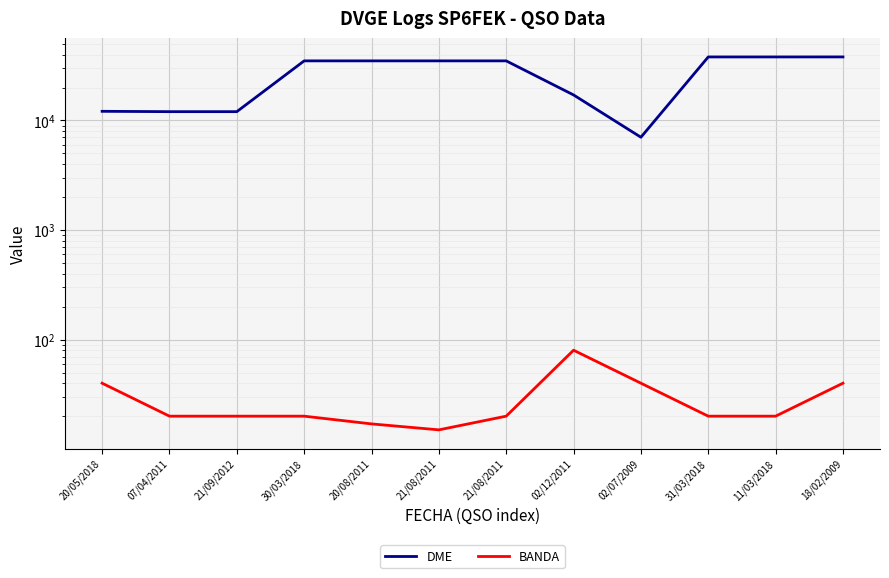

Reading right to left, transcribe all the data shown in this chart.

DME: 38038	38029	38027	7032	17109	35014	35014	35014	35007	12040	12040	12127
BANDA: 40	20	20	40	80	20	15	17	20	20	20	40